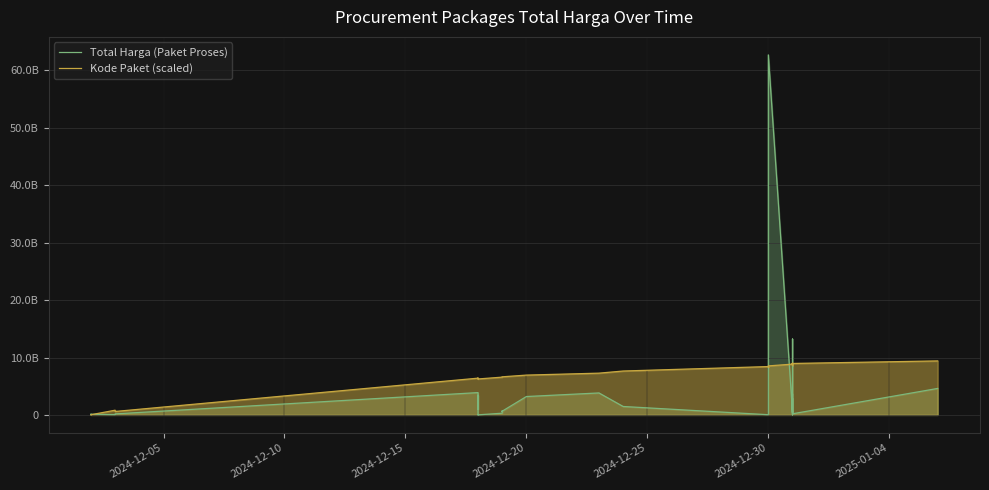

How many times do Kode Paket (scaled) and Total Harga (Paket Proses) cross each other?

5